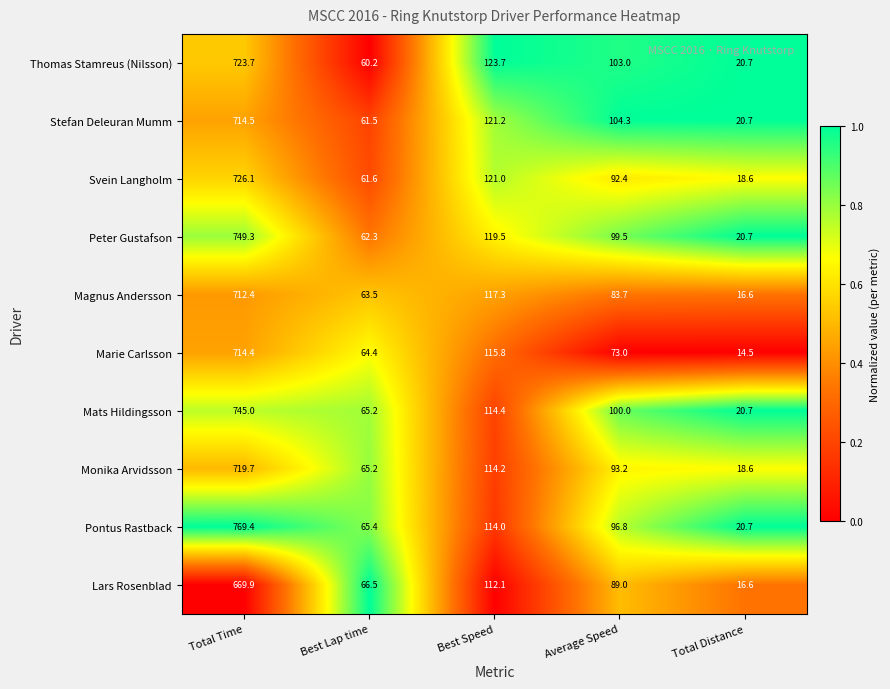

What is the total value across all series at Total Time?

7244.4